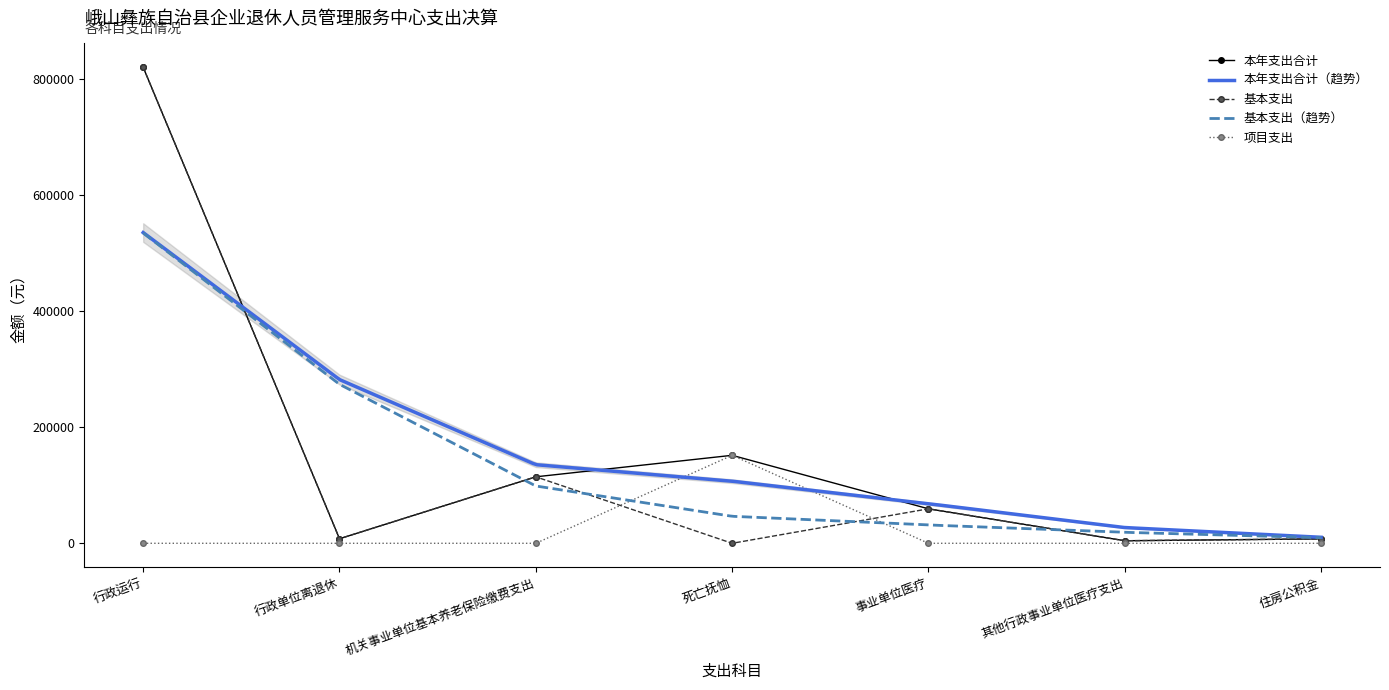

What is the sum of all 基本支出 values?

1013995.9